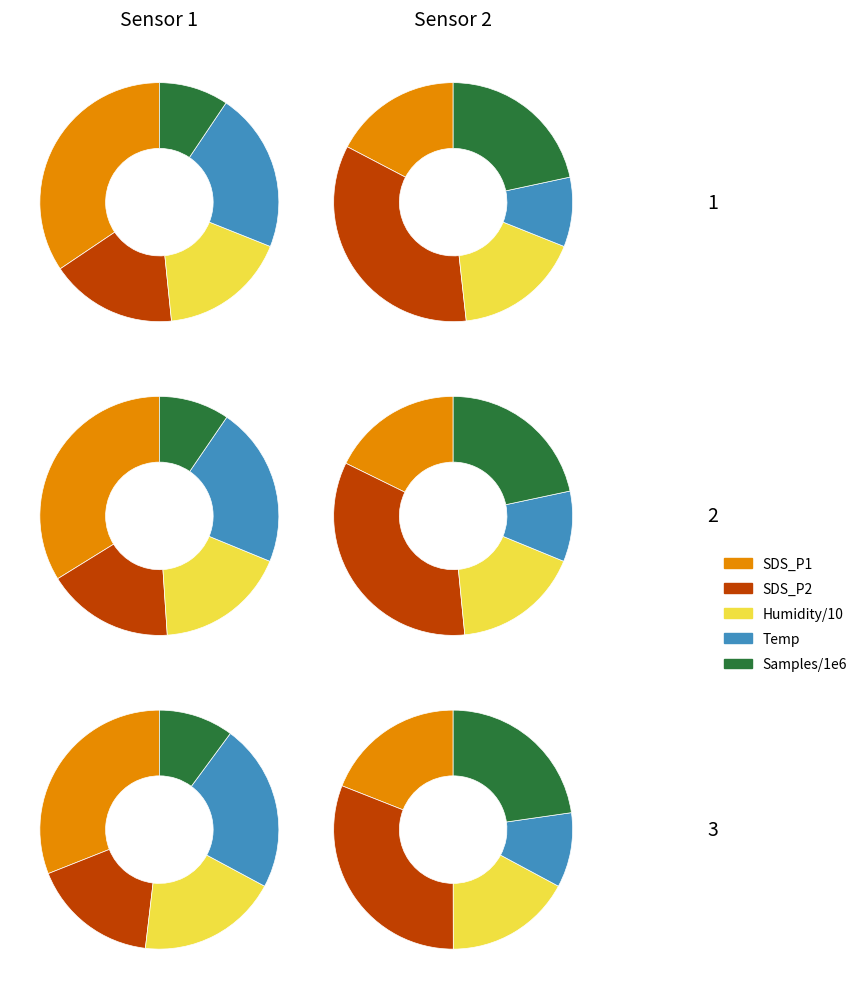

Is 00:11 the majority of the pie?

No